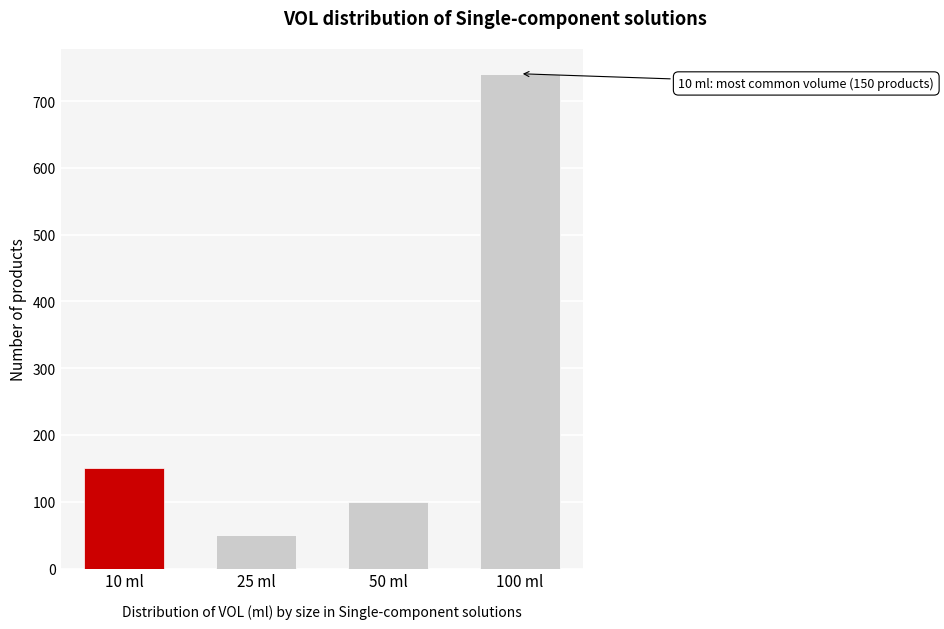

Reading left to right, transcribe all the data shown in this chart.

150	50	100	741